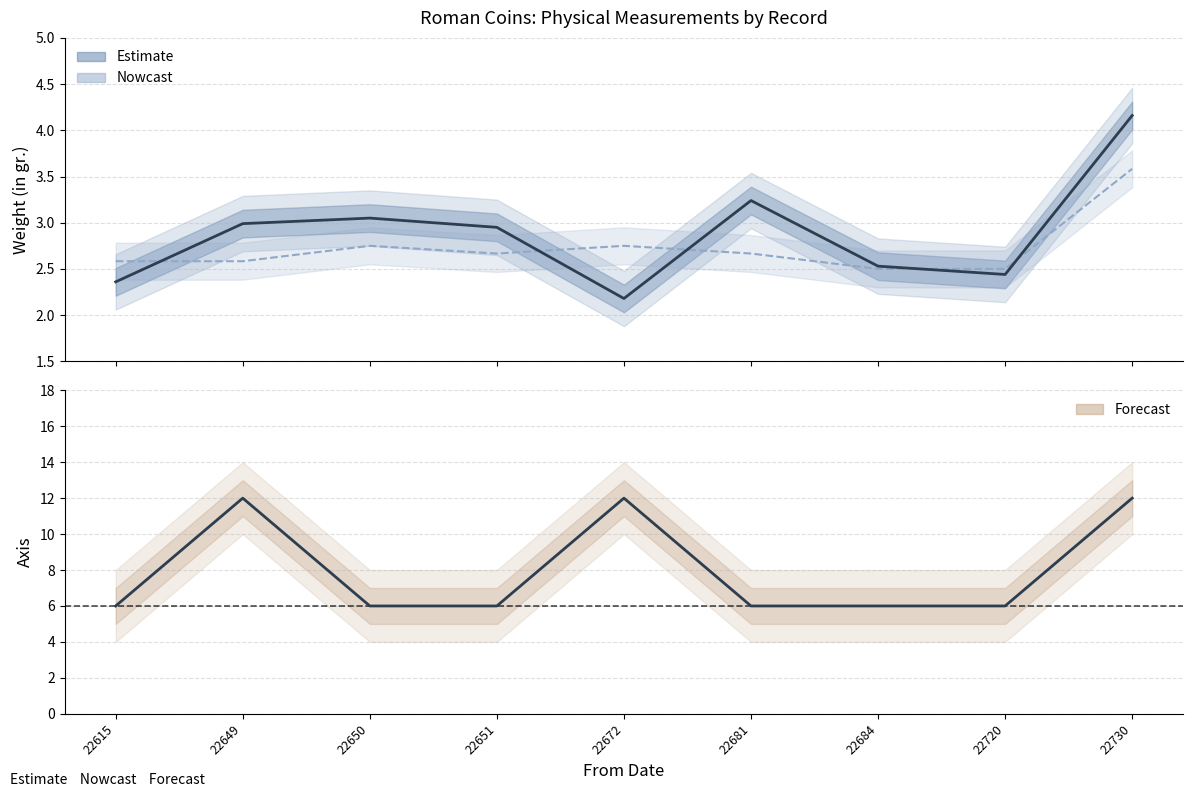

Which label corresponds to the largest value in the chart?

22649